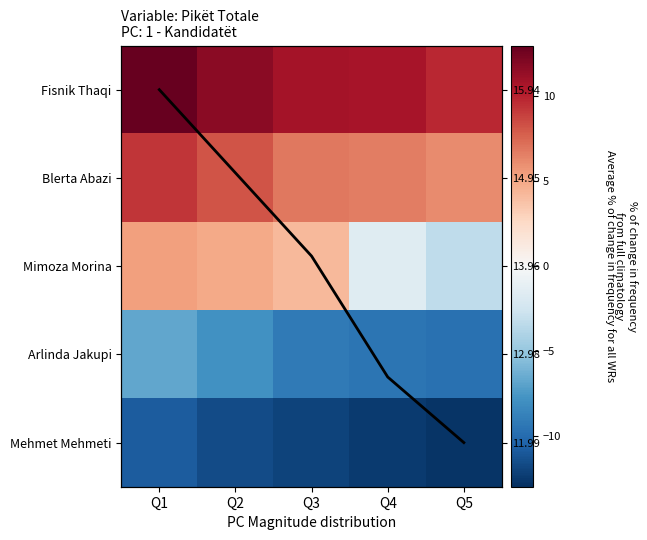

What is the minimum value shown in the chart?

-12.8